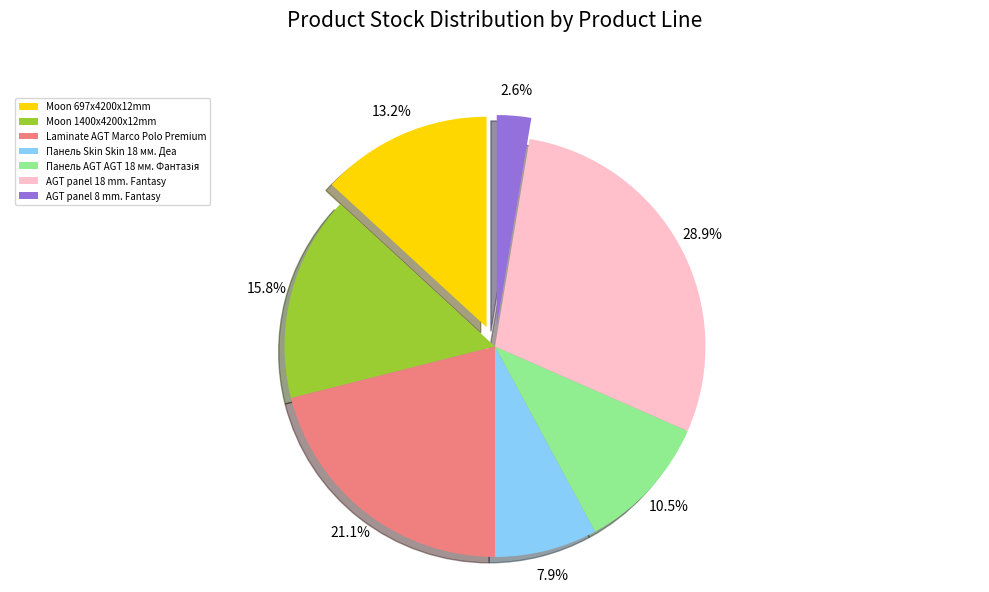

What percentage is the AGT panel 8 mm. Fantasy slice, to the nearest percent?

3%